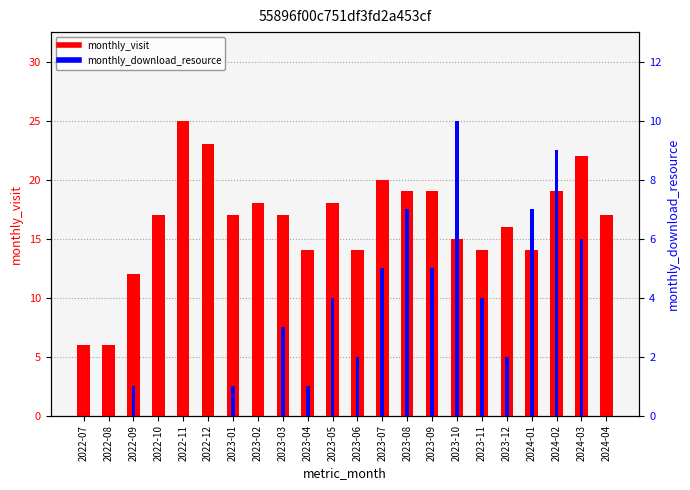

What is the spread (max minus min) of values at 2022-10?

17